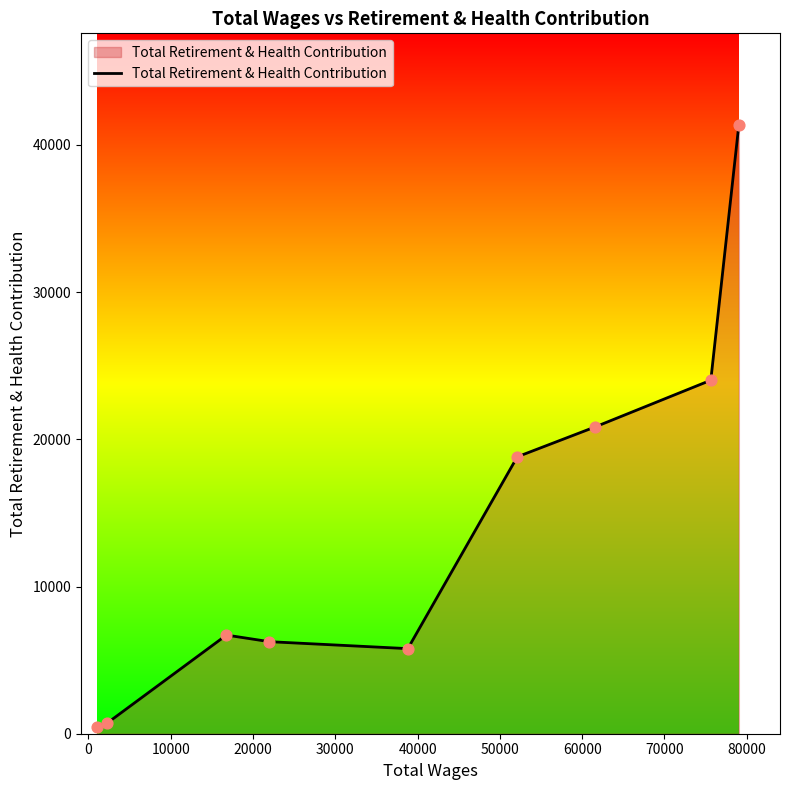

What is the difference between the maximum and minimum values?

40895